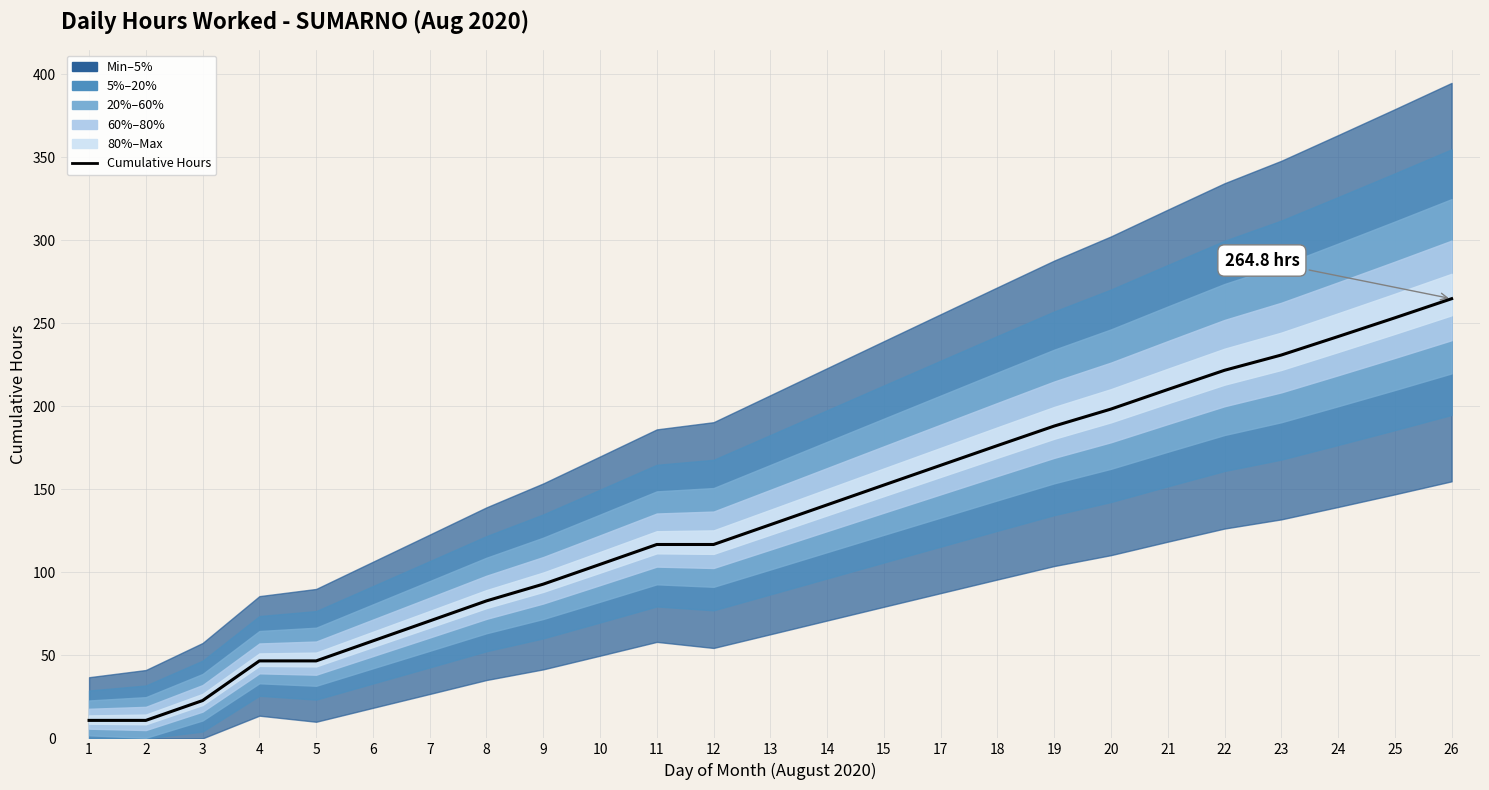

Reading right to left, extract all data points from this chart.

26=264.8	25=253.3	24=242.0	23=230.9	22=221.7	21=210.1	20=198.4	19=188.1	18=176.4	17=164.5	15=152.6	14=140.7	13=128.7	12=116.8	11=116.8	10=104.8	9=92.9	8=82.8	7=70.7	6=58.7	5=46.7	4=46.7	3=22.8	2=10.8	1=10.8